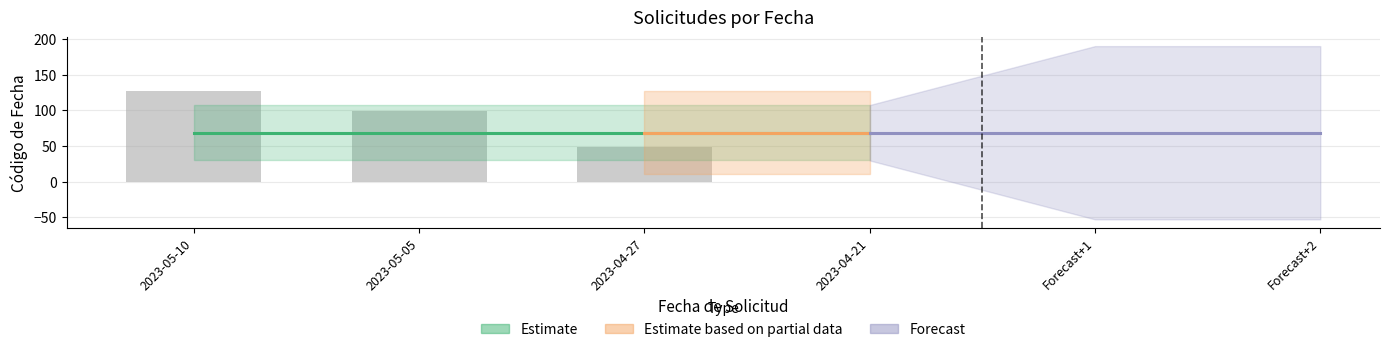

At which category does the chart reach its peak across all series?

2023-05-10